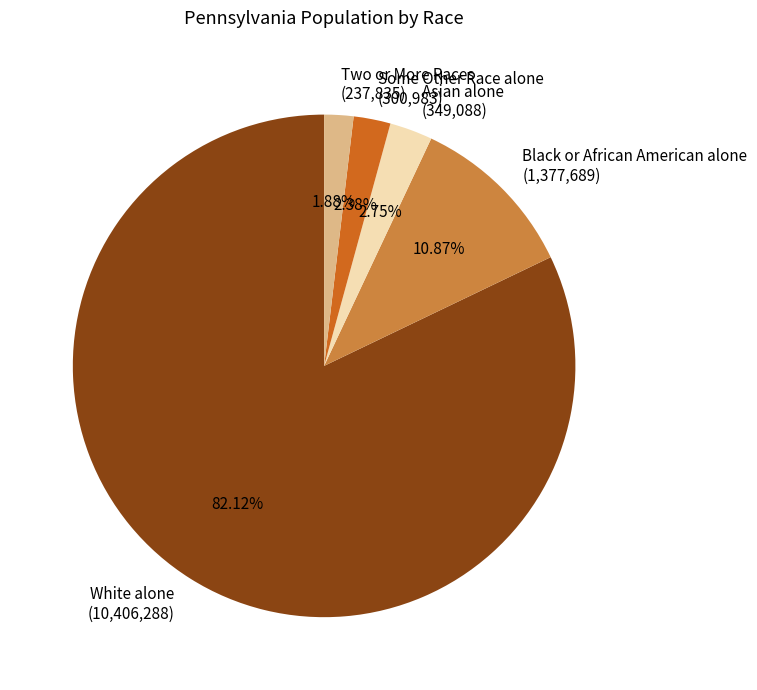

What percentage do Asian alone and Black or African American alone together represent?

13.6%